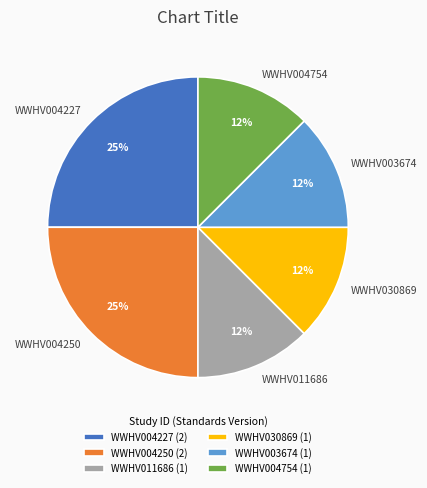

Do WWHV004227 and WWHV004754 together represent more than half of the pie?

No